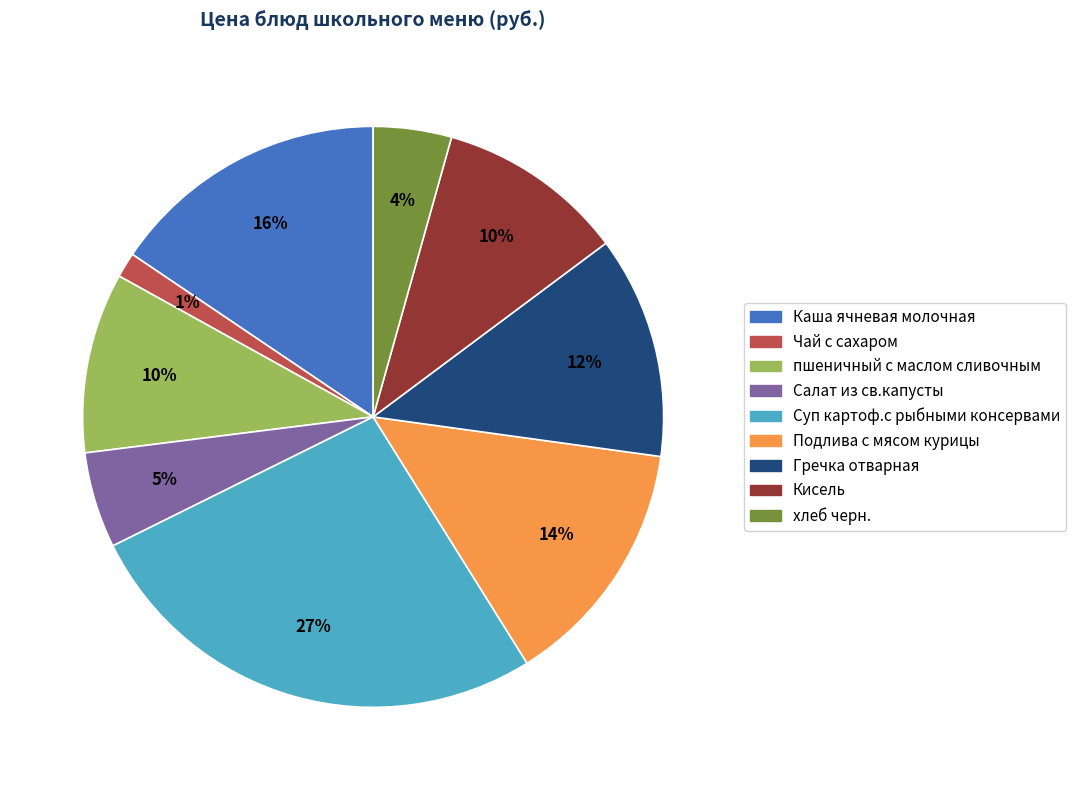

What percentage is the хлеб черн. slice, to the nearest percent?

4%